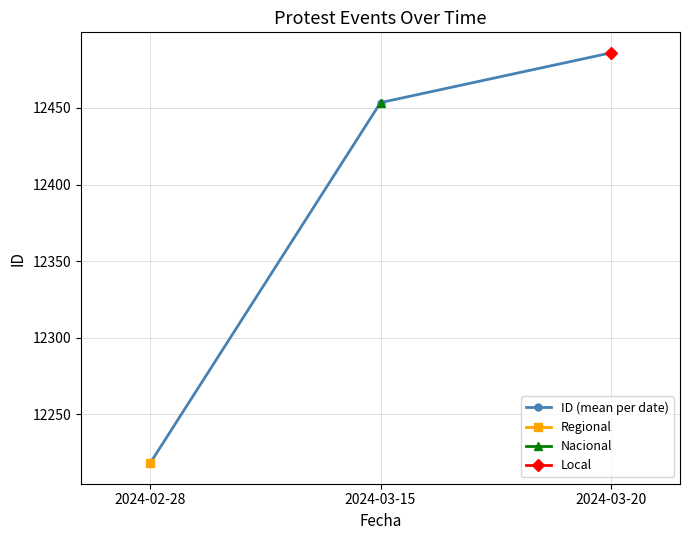

Is it true that the value at 2024-03-20 is 12486.0?

True